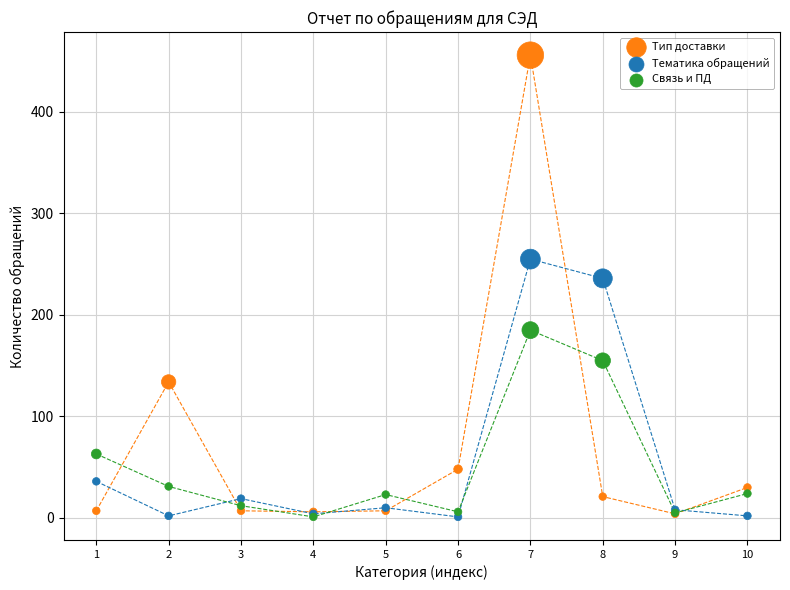

In the Тип доставки series, what Y value is closest to 230?

134